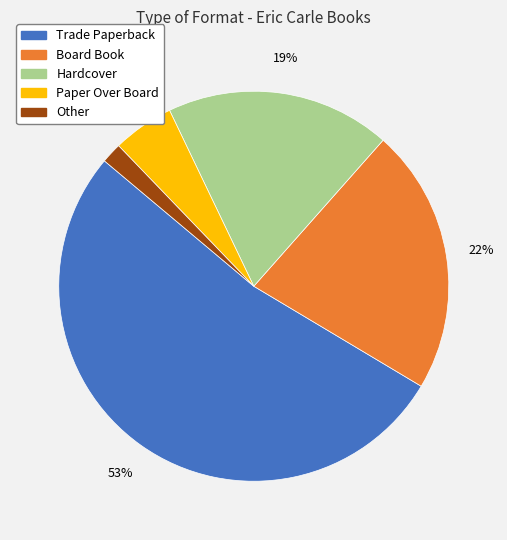

Which slice is the largest?

Trade Paperback